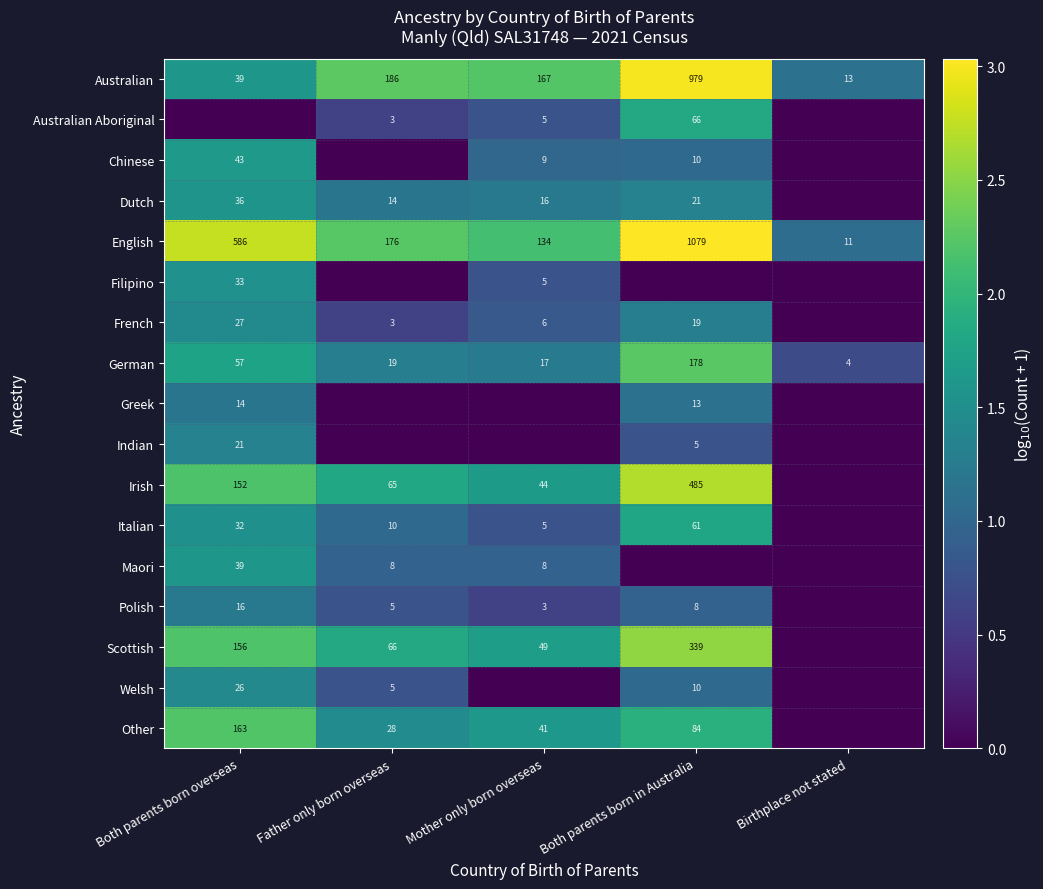

Rank the categories by English value from highest to lowest.

Both parents born in Australia, Both parents born overseas, Father only born overseas, Mother only born overseas, Birthplace not stated